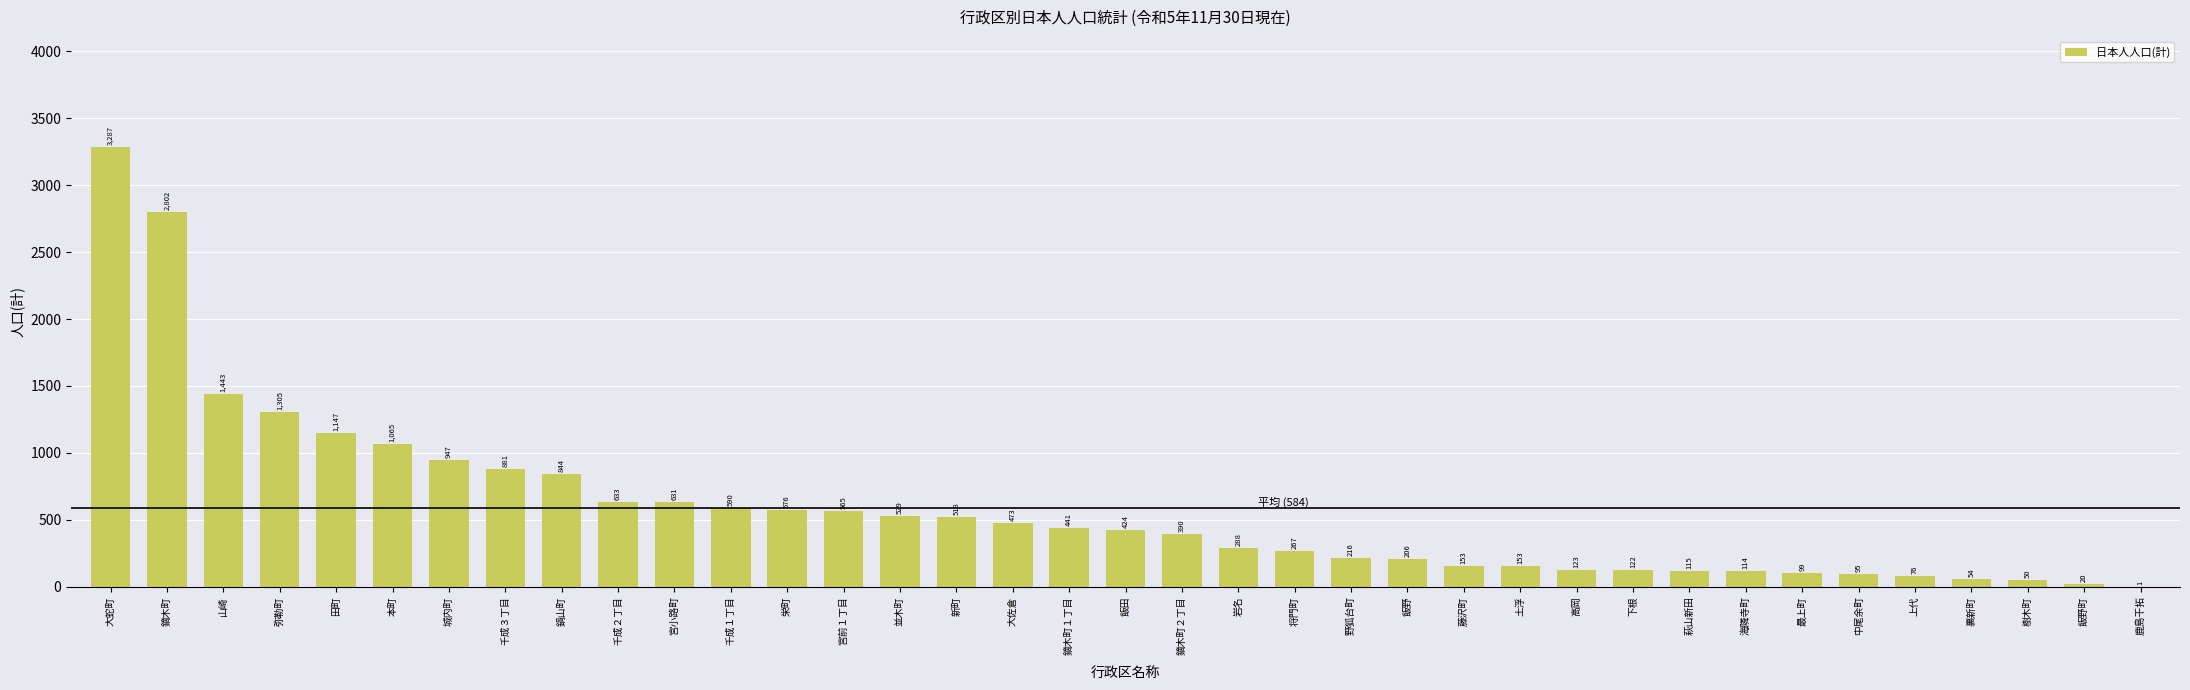

Reading right to left, list all the values displayed in this chart.

鹿島干拓=1	飯野町=20	樹木町=50	裏新町=54	上代=76	中尾余町=95	最上町=99	海隣寺町=114	萩山新田=115	下根=122	高岡=123	土浮=153	藤沢町=153	飯野=206	野狐台町=216	将門町=267	岩名=288	鏑木町２丁目=390	飯田=424	鏑木町１丁目=441	大佐倉=473	新町=518	並木町=529	宮前１丁目=565	栄町=576	千成１丁目=590	宮小路町=631	千成２丁目=633	鍋山町=844	千成３丁目=881	城内町=947	本町=1065	田町=1147	弥勒町=1305	山崎=1443	鏑木町=2802	大蛇町=3287